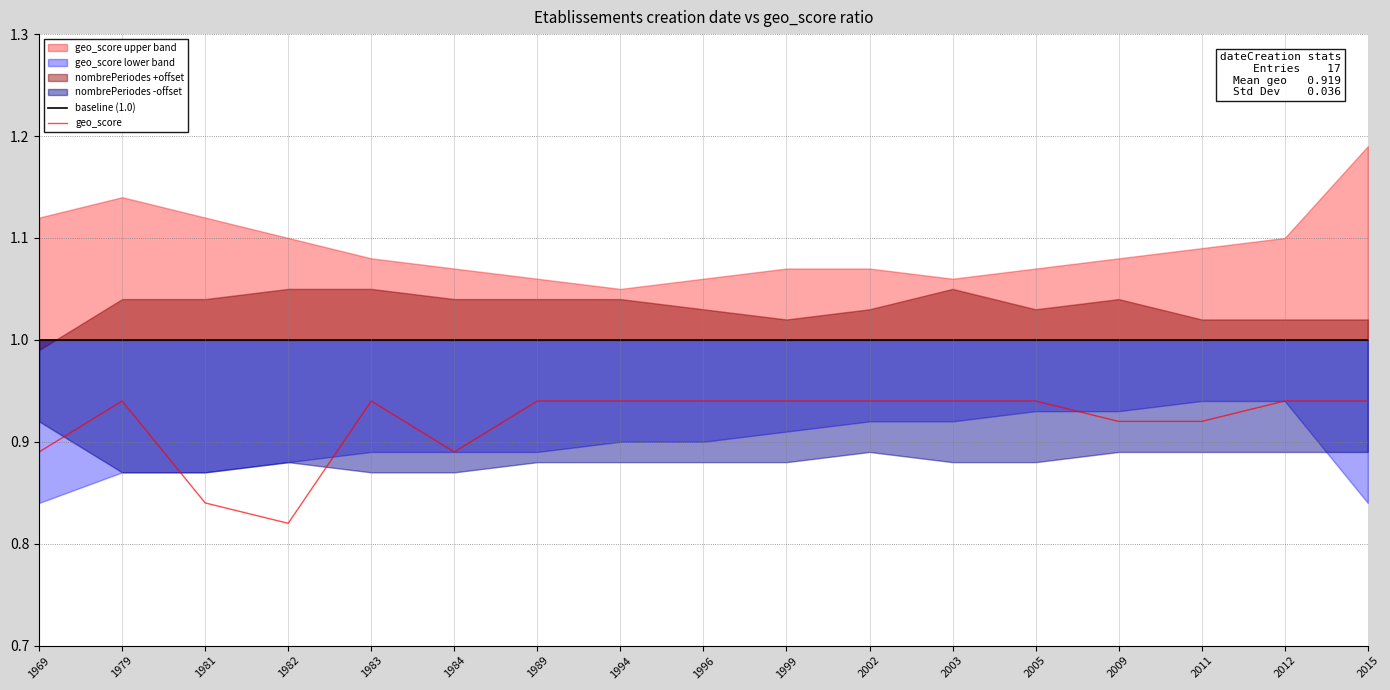

Is it true that geo_score equals 1.2 at 2002?

False